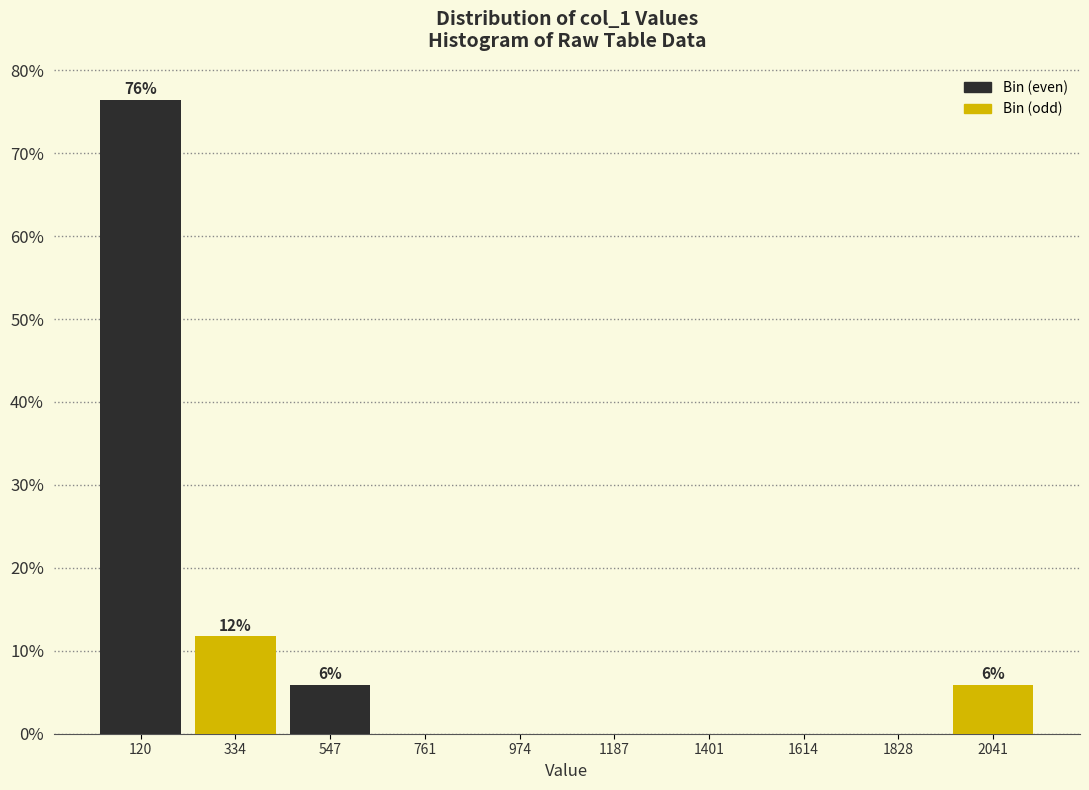

Which range on the x-axis has the tallest bar?

0 to 250